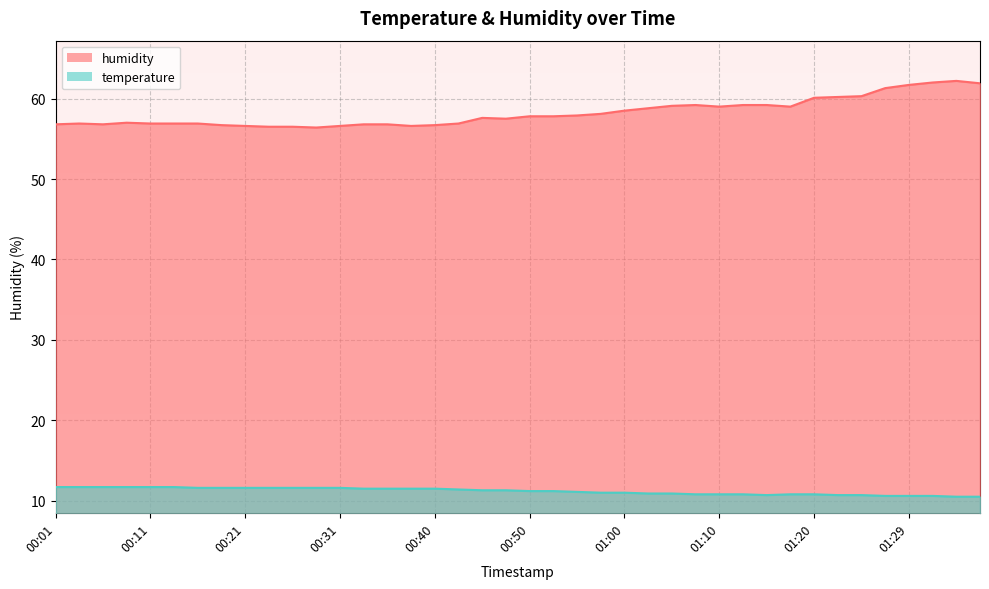

How many interior local valleys does the temperature series have?

1